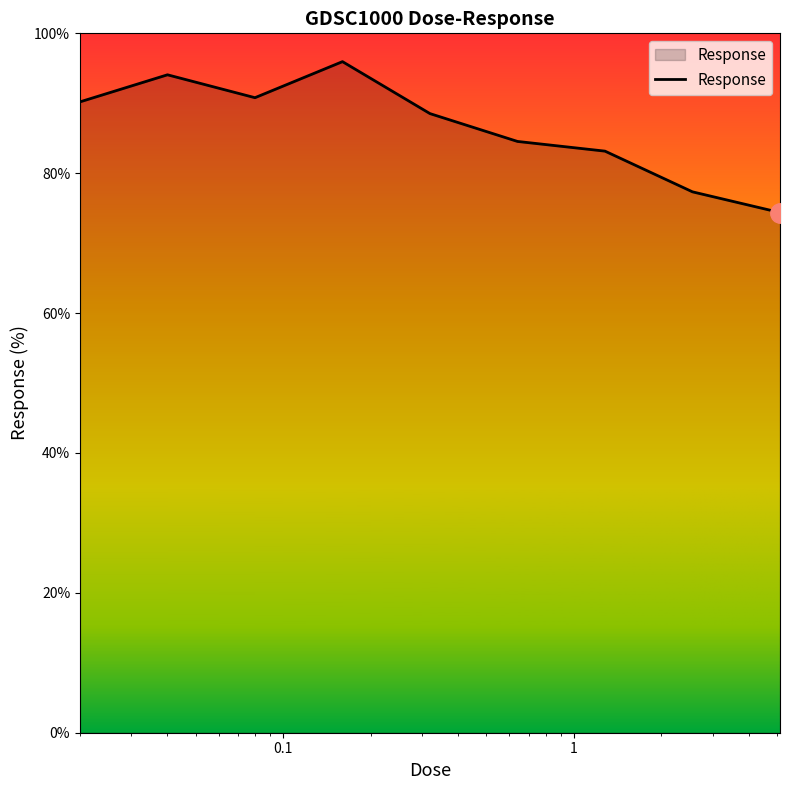

What is the minimum value shown in the chart?

74.4